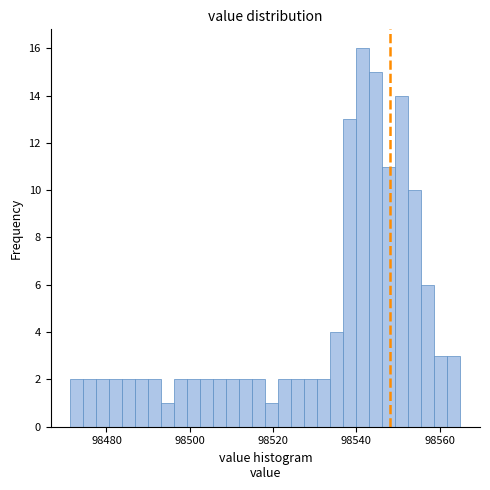

Read against the x-axis, roughly where is the centre of the tallest bar?

98542